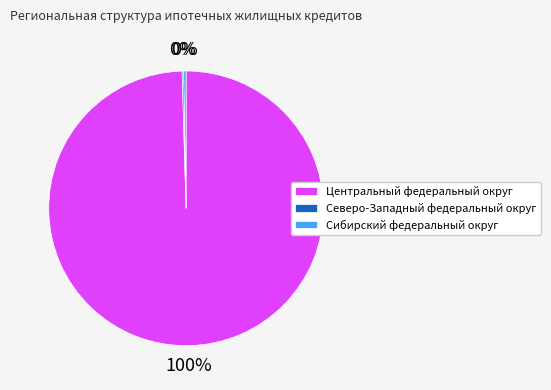

Is it true that Центральный федеральный округ is 90% of the pie?

False